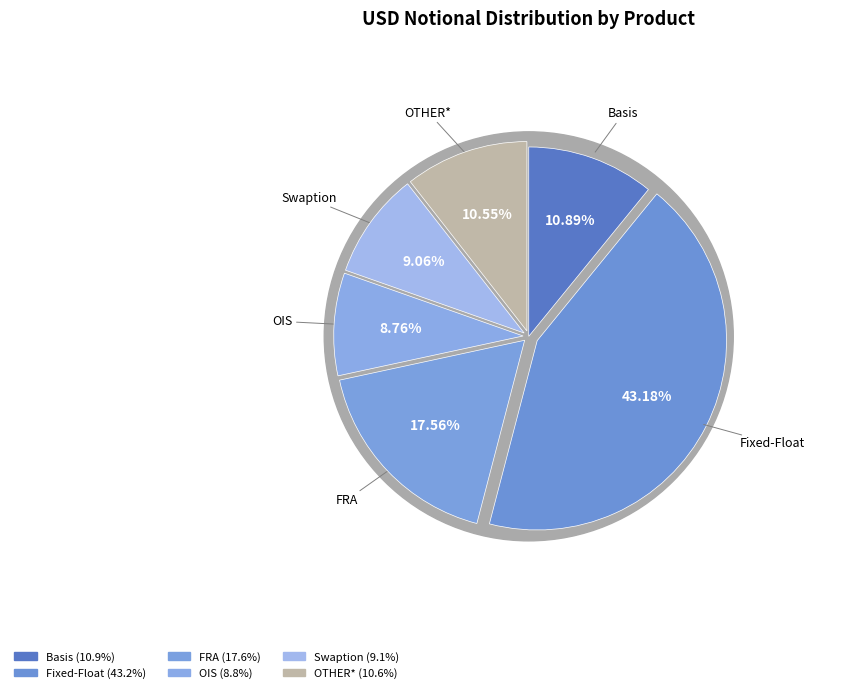

Do Basis and Fixed-Float together represent more than half of the pie?

Yes